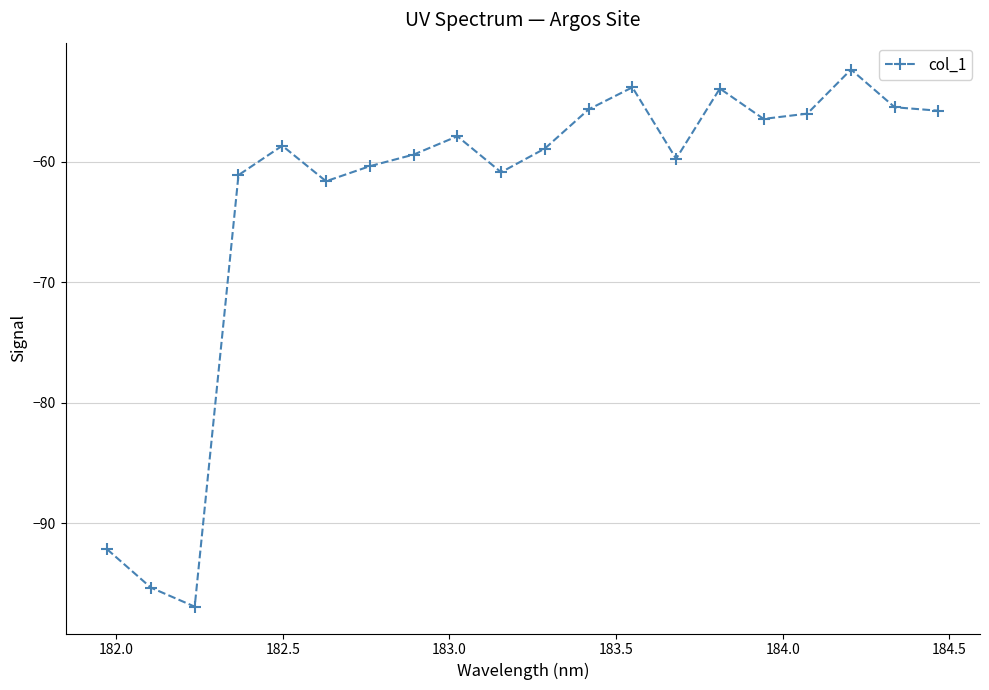

What is the difference between the maximum and minimum values?

44.6